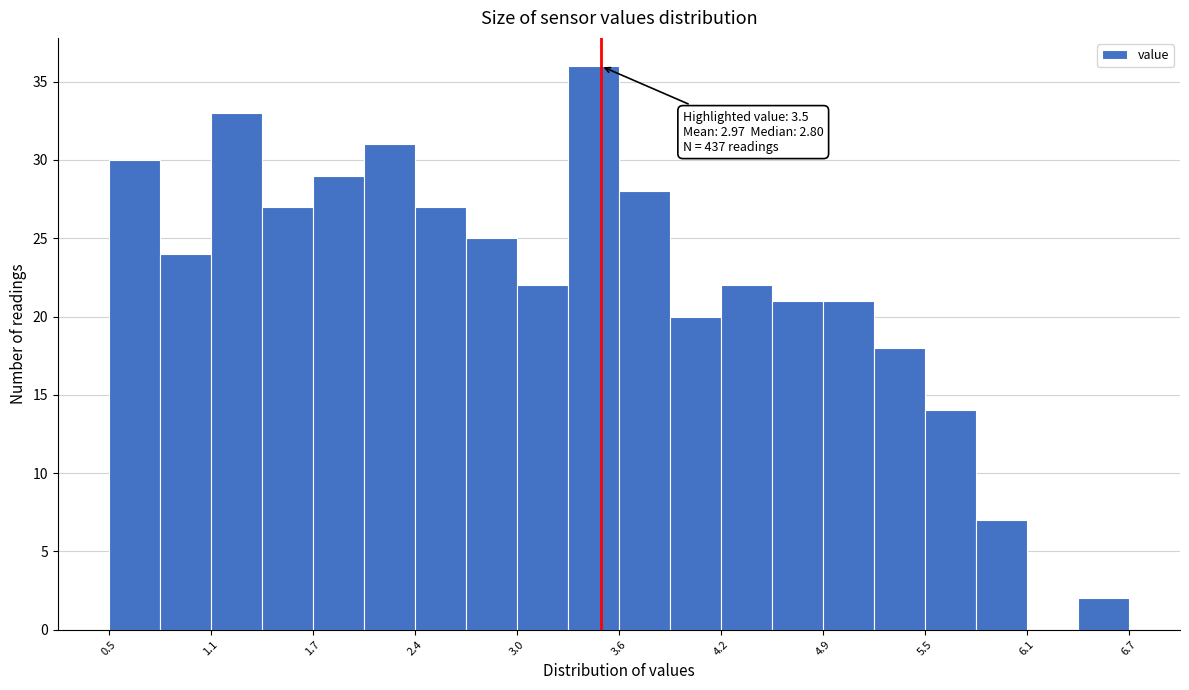

Read against the x-axis, roughly where is the centre of the tallest bar?

3.5